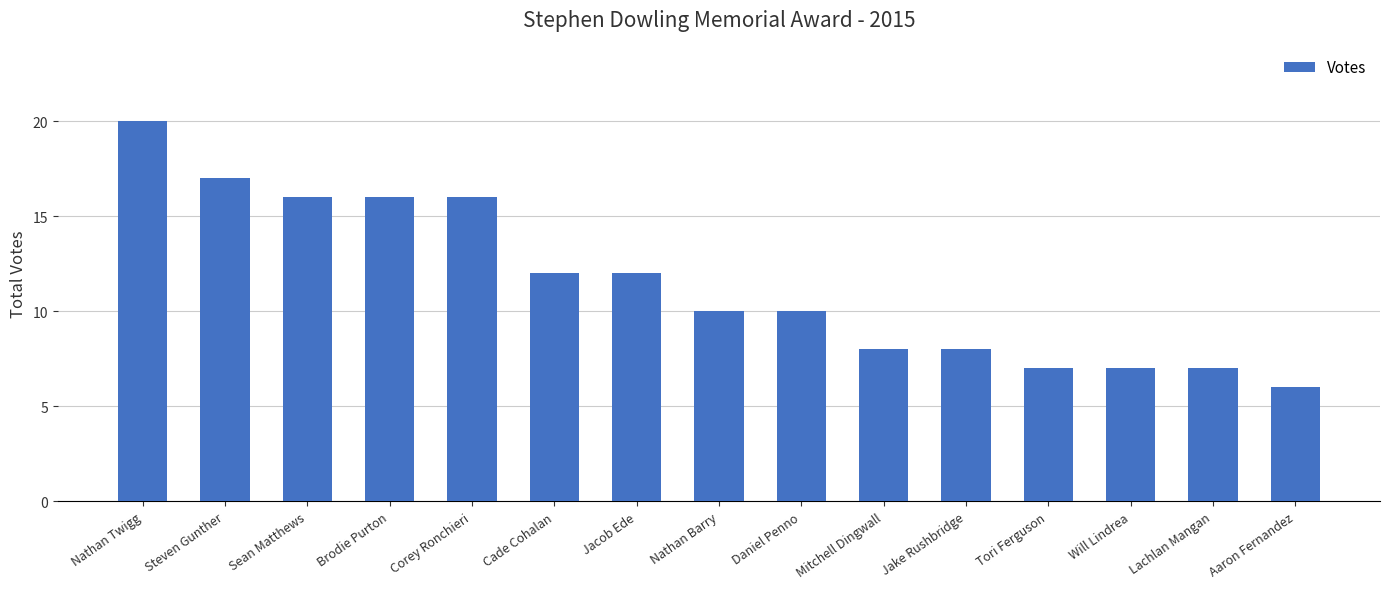

What is the difference between the maximum and minimum values?

14